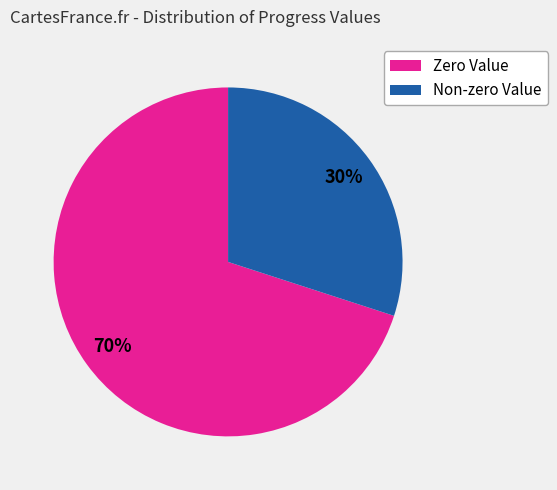

How many segments does this pie chart have?

2